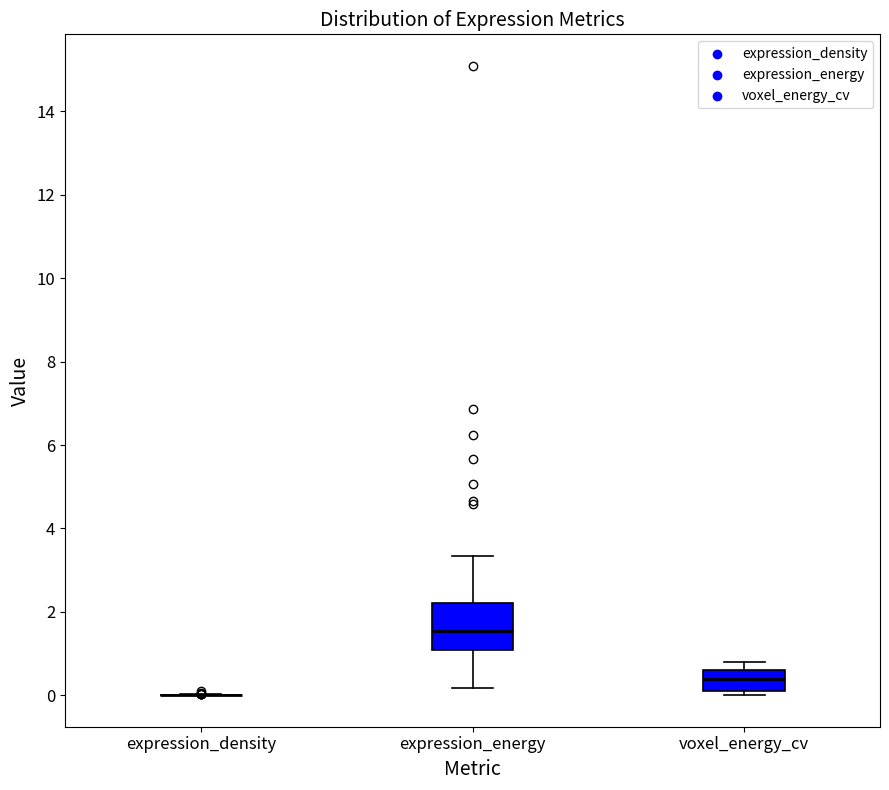

Where is the upper edge of the box for expression_energy on the y-axis? The values are not printed on the chart, so give them approximately, as read against the axis.

2.2